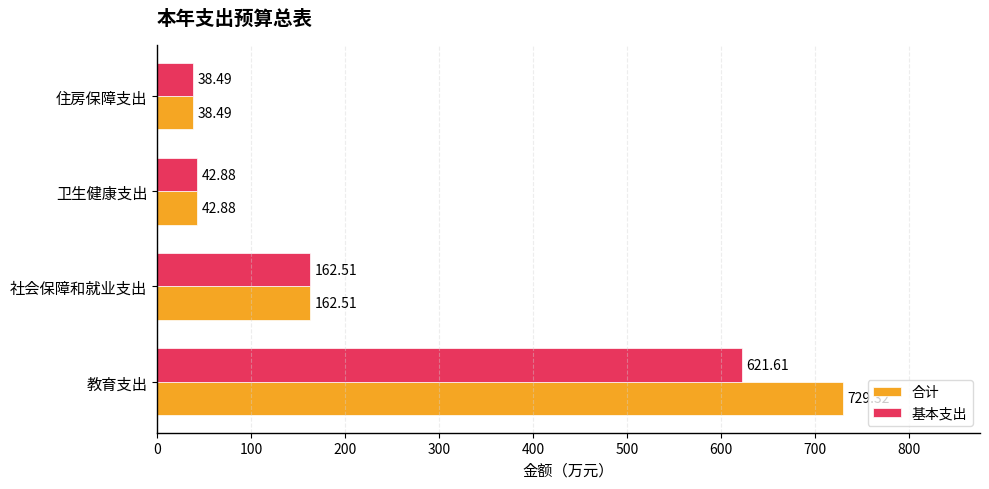

What is the sum of all 基本支出 values?

865.5